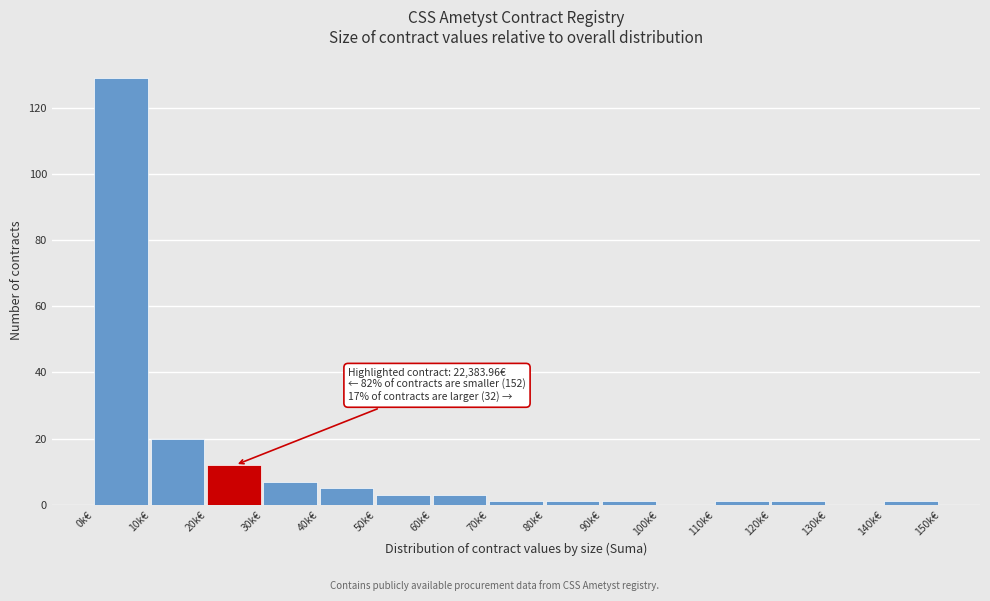

Reading right to left, list all the values displayed in this chart.

140k€=1	130k€=0	120k€=1	110k€=1	100k€=0	90k€=1	80k€=1	70k€=1	60k€=3	50k€=3	40k€=5	30k€=7	20k€=12	10k€=20	0k€=129